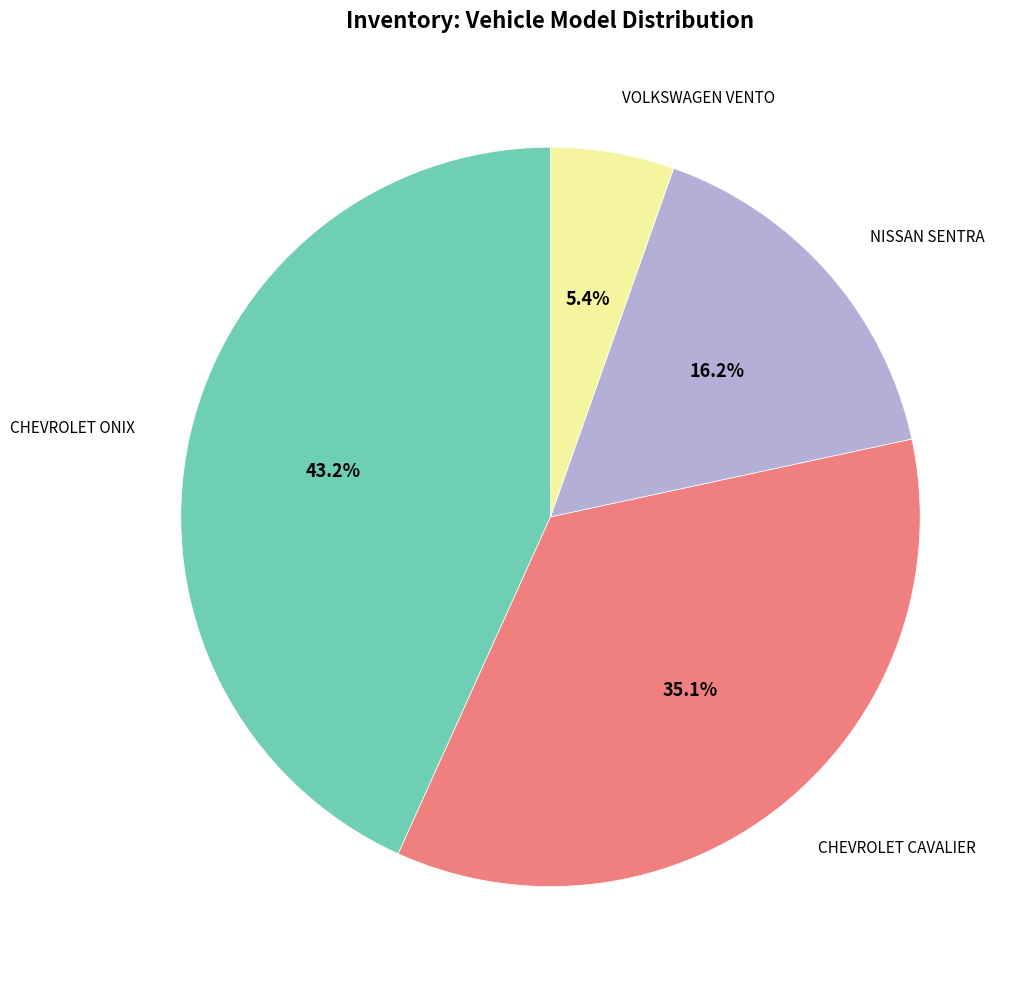

To the nearest percent, what is the difference between the largest and smallest slice percentages?

38%